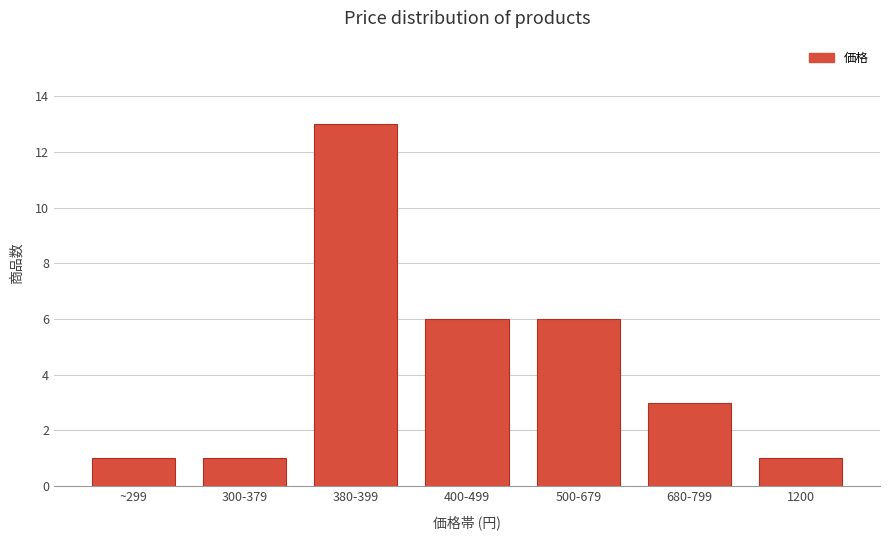

What is the sum of the values at 1200 and 380-399?

14